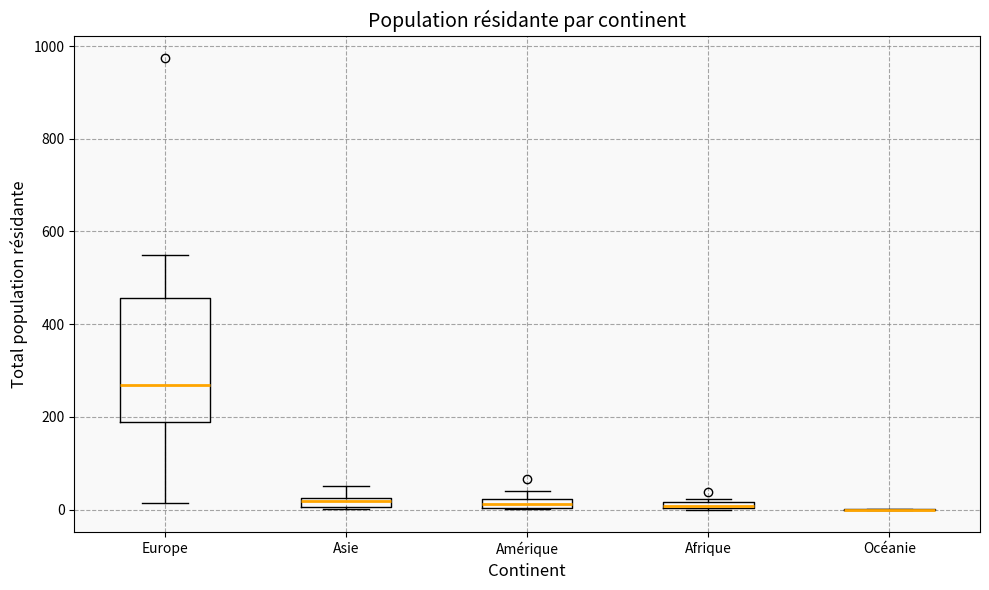

Where is the lower edge of the box for Asie on the y-axis? The values are not printed on the chart, so give them approximately, as read against the axis.

0